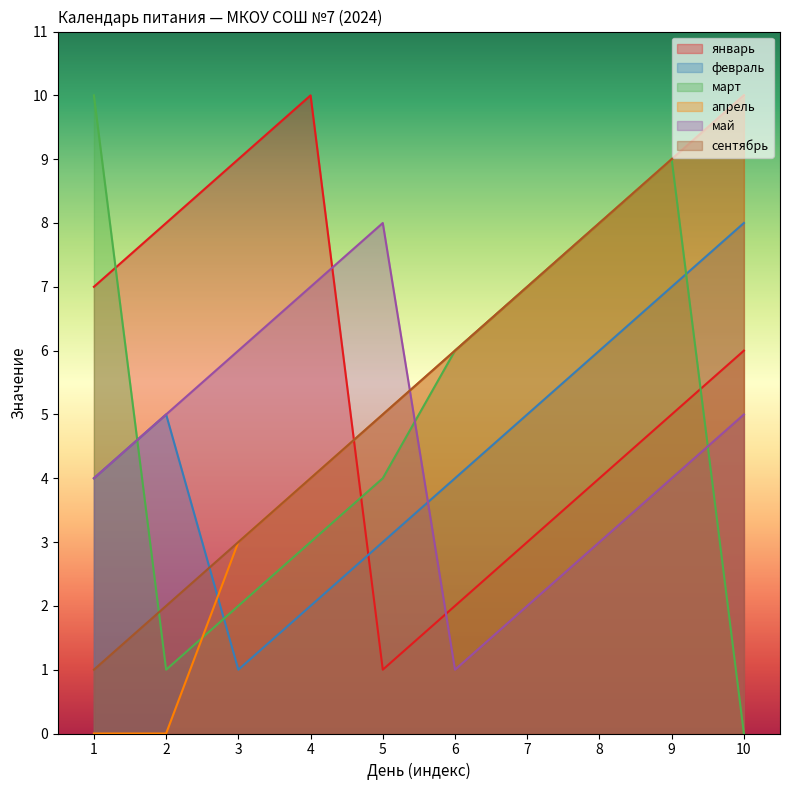

What is the value of the февраль point at the 9th from the left?

7